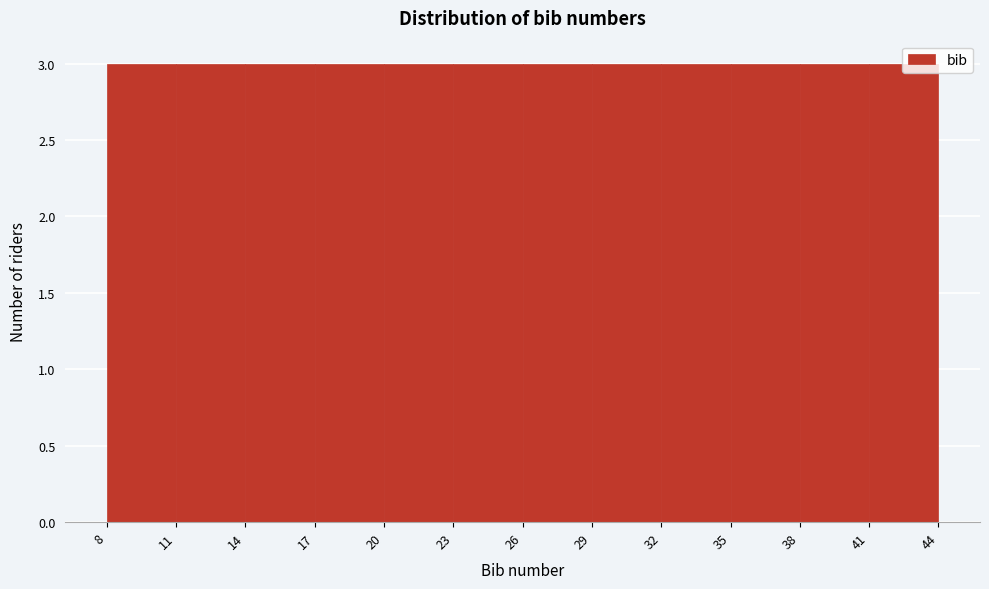

Reading left to right, transcribe this chart: for each bar, give the range it covers on the x-axis and its height. The values are not printed on the chart, so give them approximately, as read against the axis.

8 to 11: 3
11 to 14: 3
14 to 17: 3
17 to 20: 3
20 to 23: 3
23 to 26: 3
26 to 29: 3
29 to 32: 3
32 to 35: 3
35 to 38: 3
38 to 41: 3
41 to 44: 3